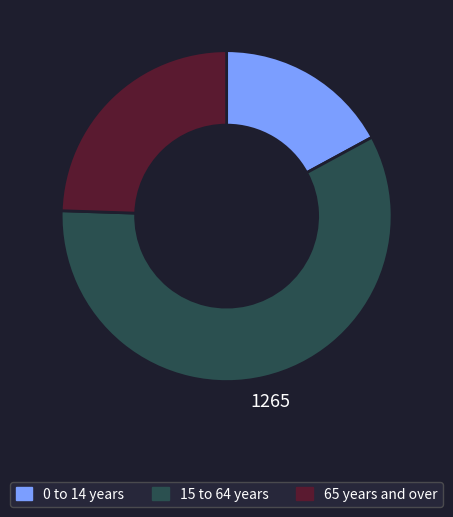

Is the sum of 0 to 14 years and 65 years and over greater than half?

No